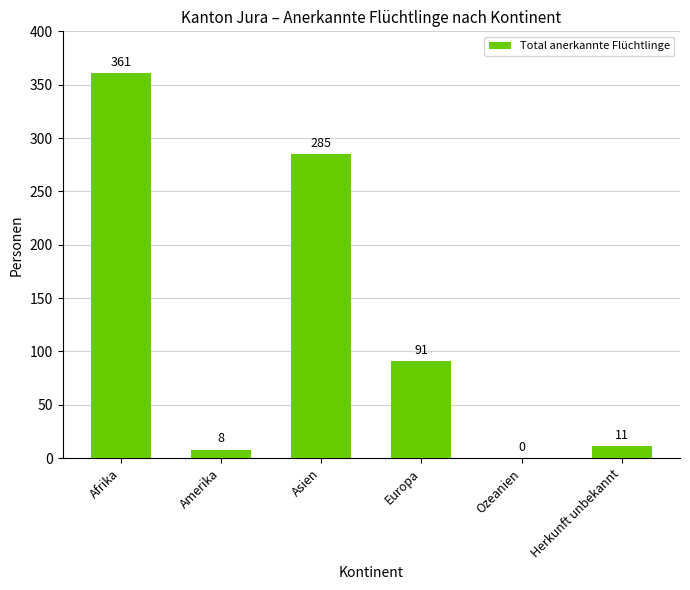

Where does the data first go above 91?

Afrika